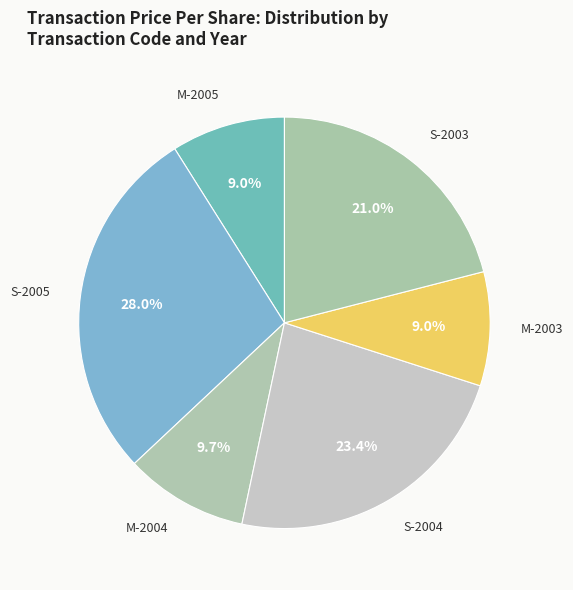

Is the sum of M-2004 and S-2004 greater than half?

No